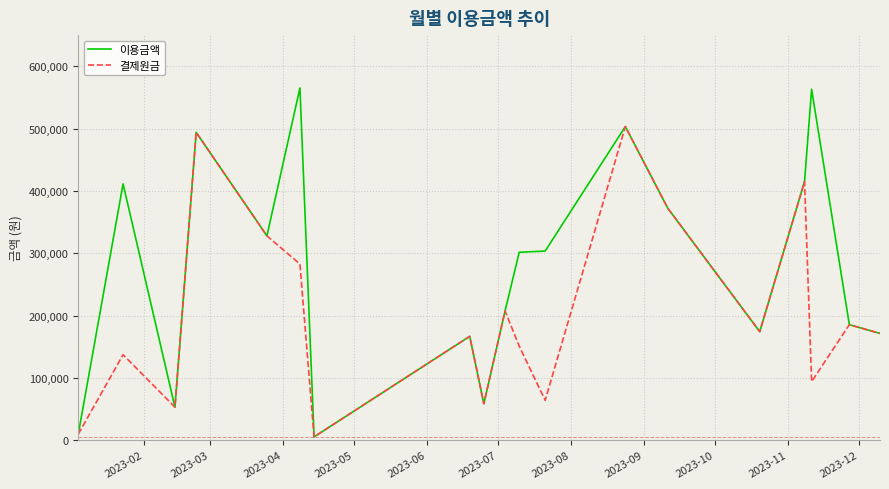

Rank the series by their maximum value, from lowest to highest.

결제원금, 이용금액